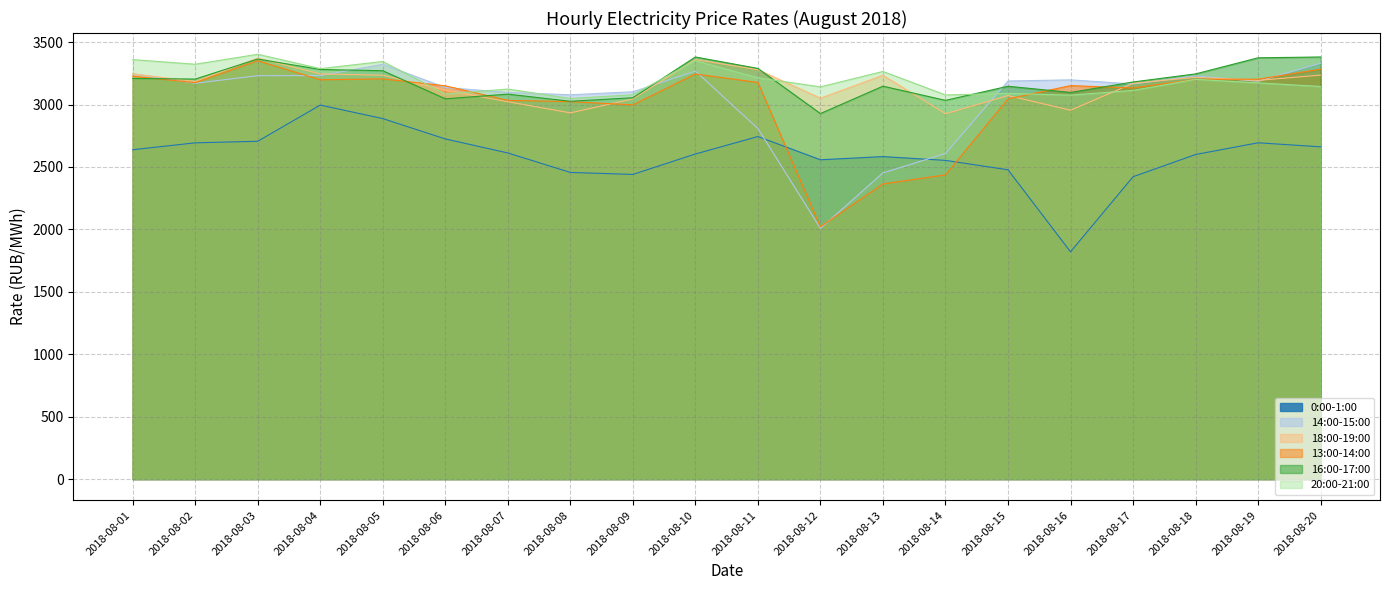

The value of 20:00-21:00 at 2018-08-14 is 1644.8. True or false?

False